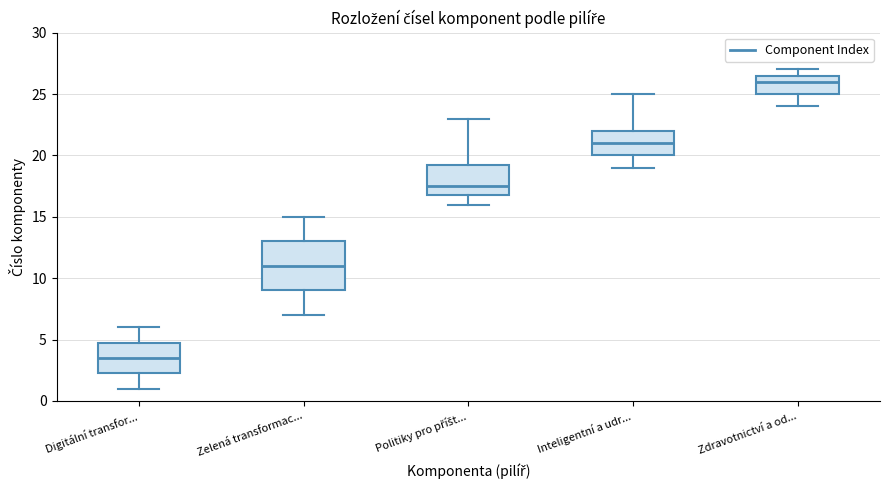

Which box's median line is the lowest?

Digitální transfor...